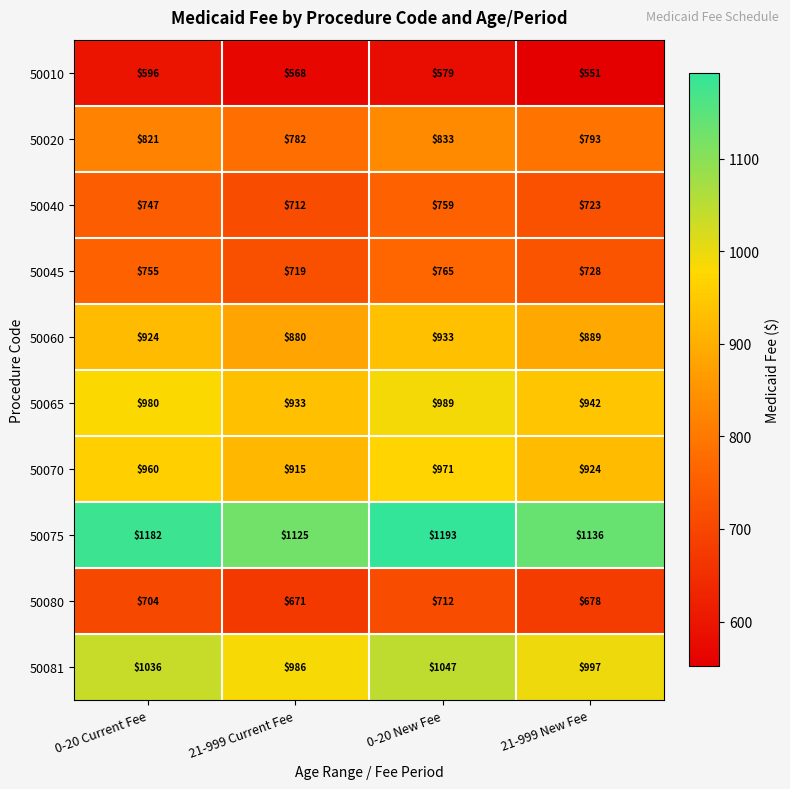

What is the sum of all 50080 values?

2765